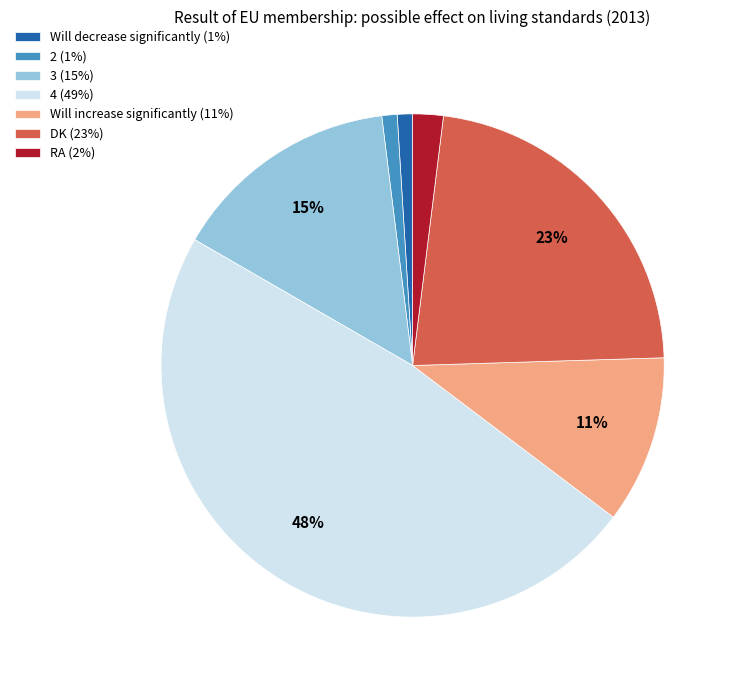

Is the sum of RA and 3 greater than half?

No